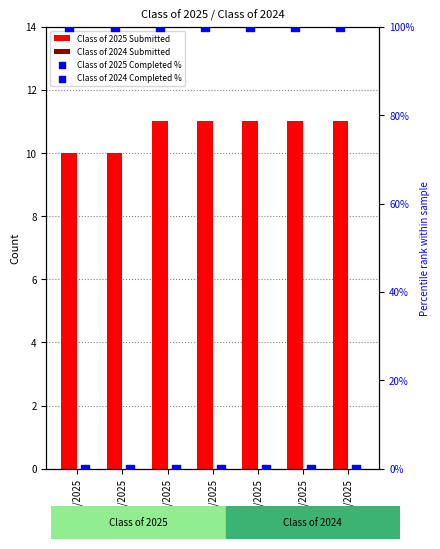

What is the total value across all series at 04/21/2025?

110